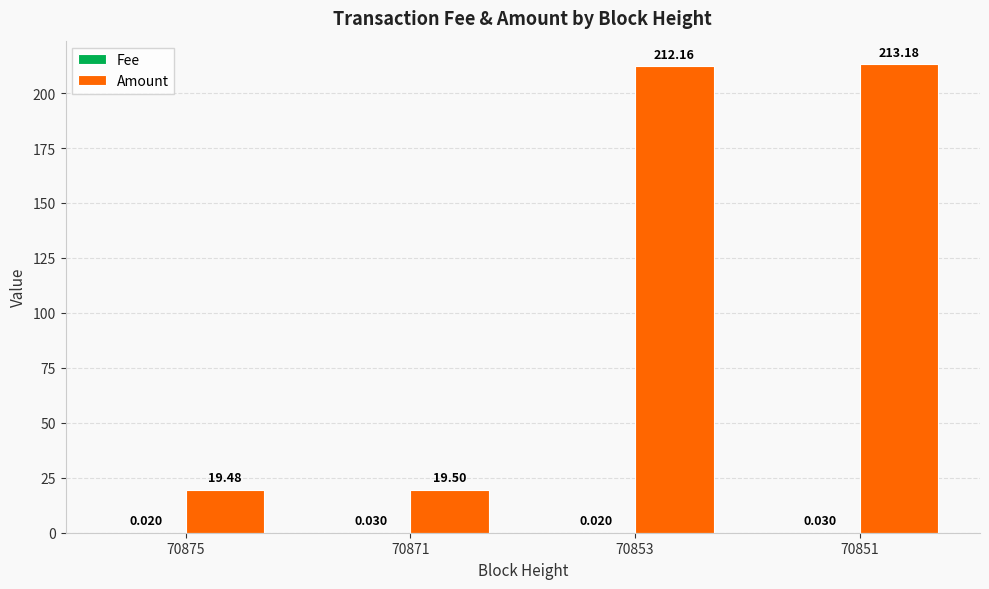

Between 70875 and 70851, which series saw the biggest shift?

Amount